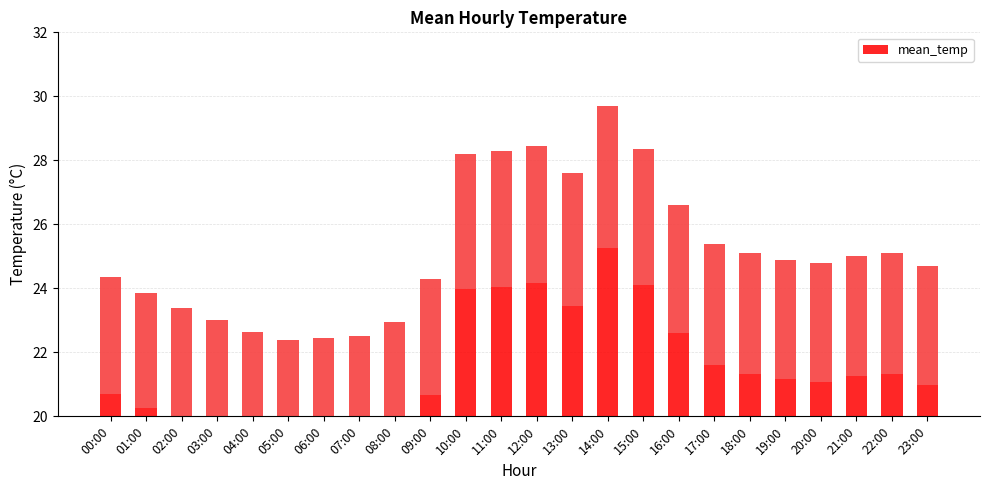

The chart shows a value of 26.6 at 16:00. True or false?

True